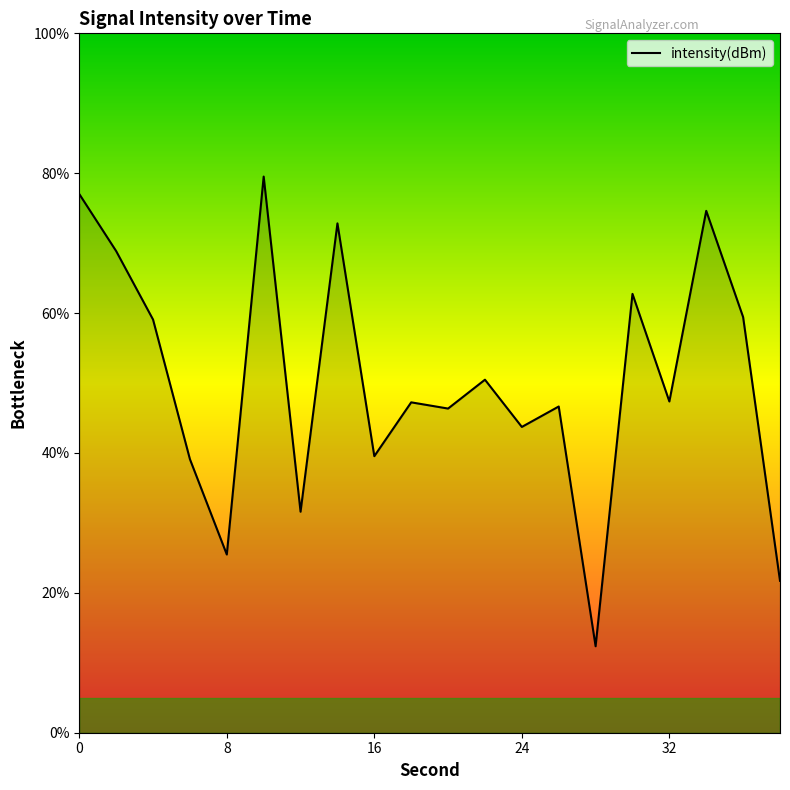

What is the difference between the maximum and minimum values?

67.2